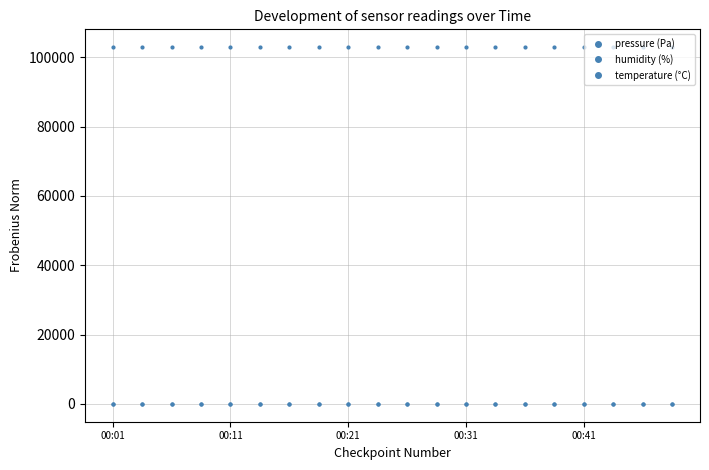

How many lines are shown in the chart?

3